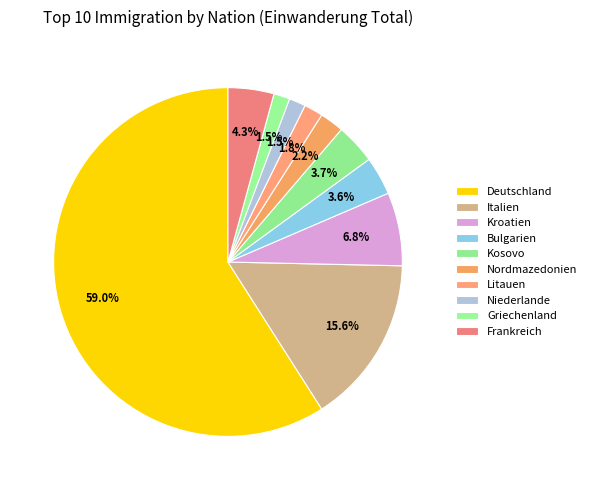

Is it true that Litauen is 1% of the pie?

False